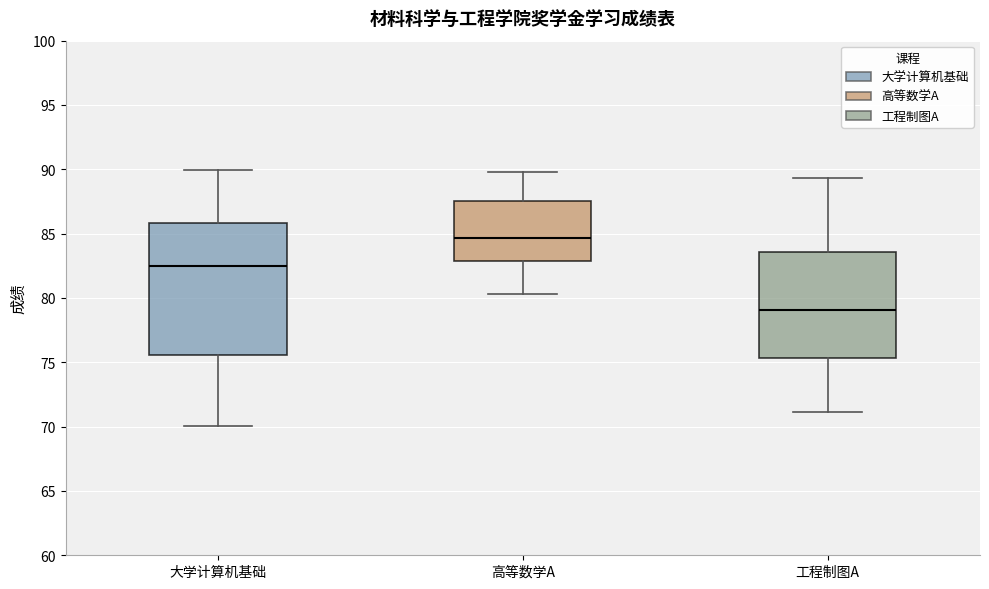

Where does the median line of the box for 高等数学A sit on the y-axis? The values are not printed on the chart, so give them approximately, as read against the axis.

84.5